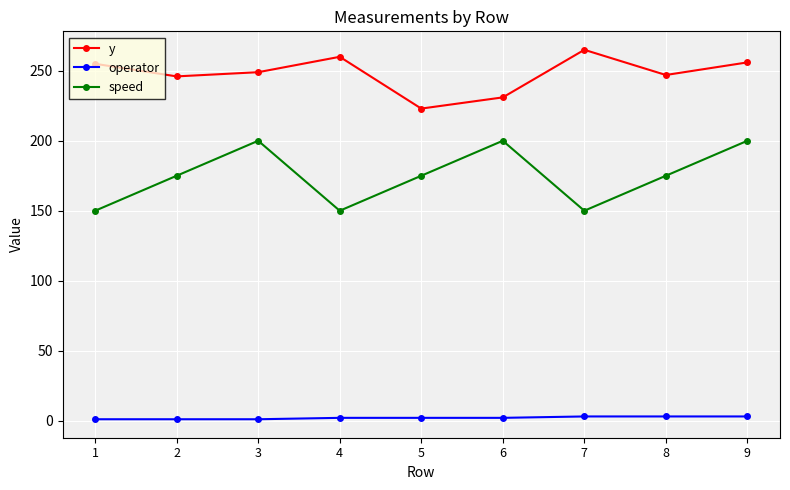

Rank the series by their average value, from highest to lowest.

y, speed, operator